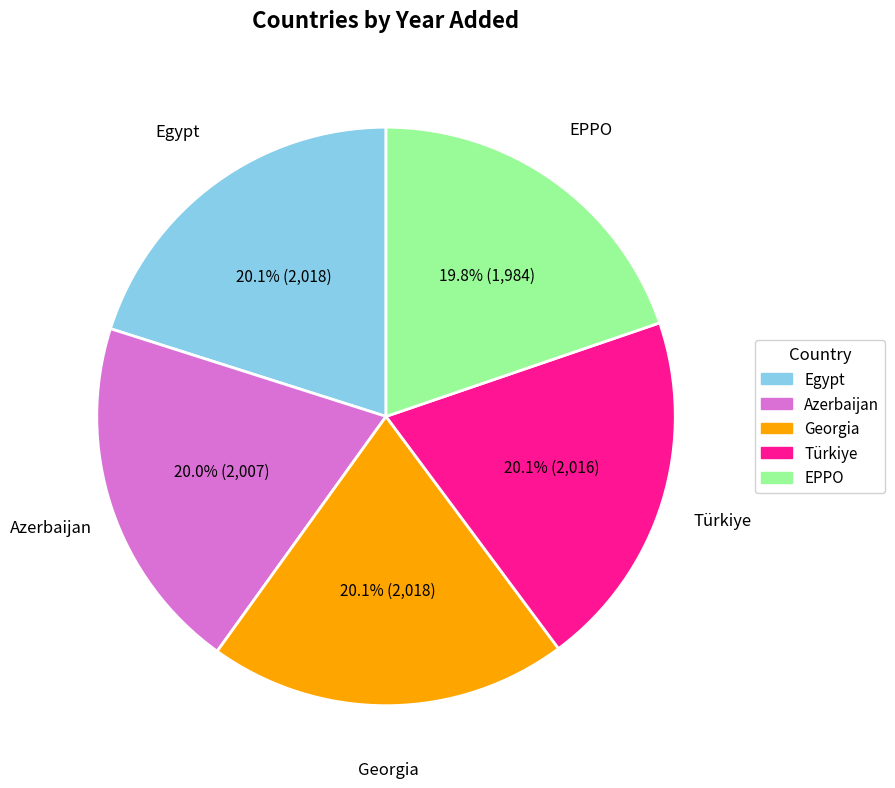

What is the total percentage of Azerbaijan and Türkiye?

40.1%